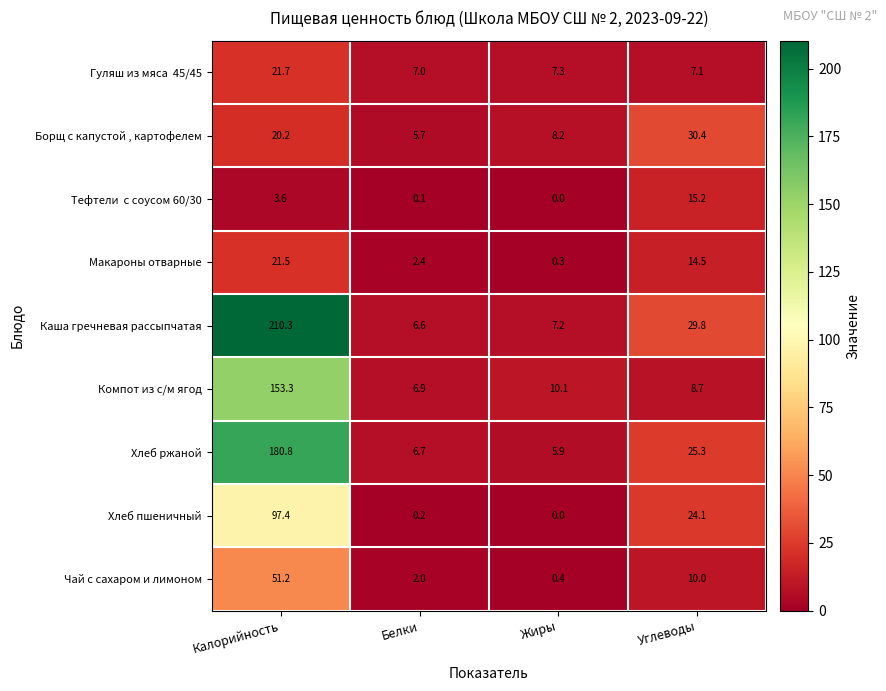

What is the difference between the Макароны отварные values at Жиры and Белки?

2.1